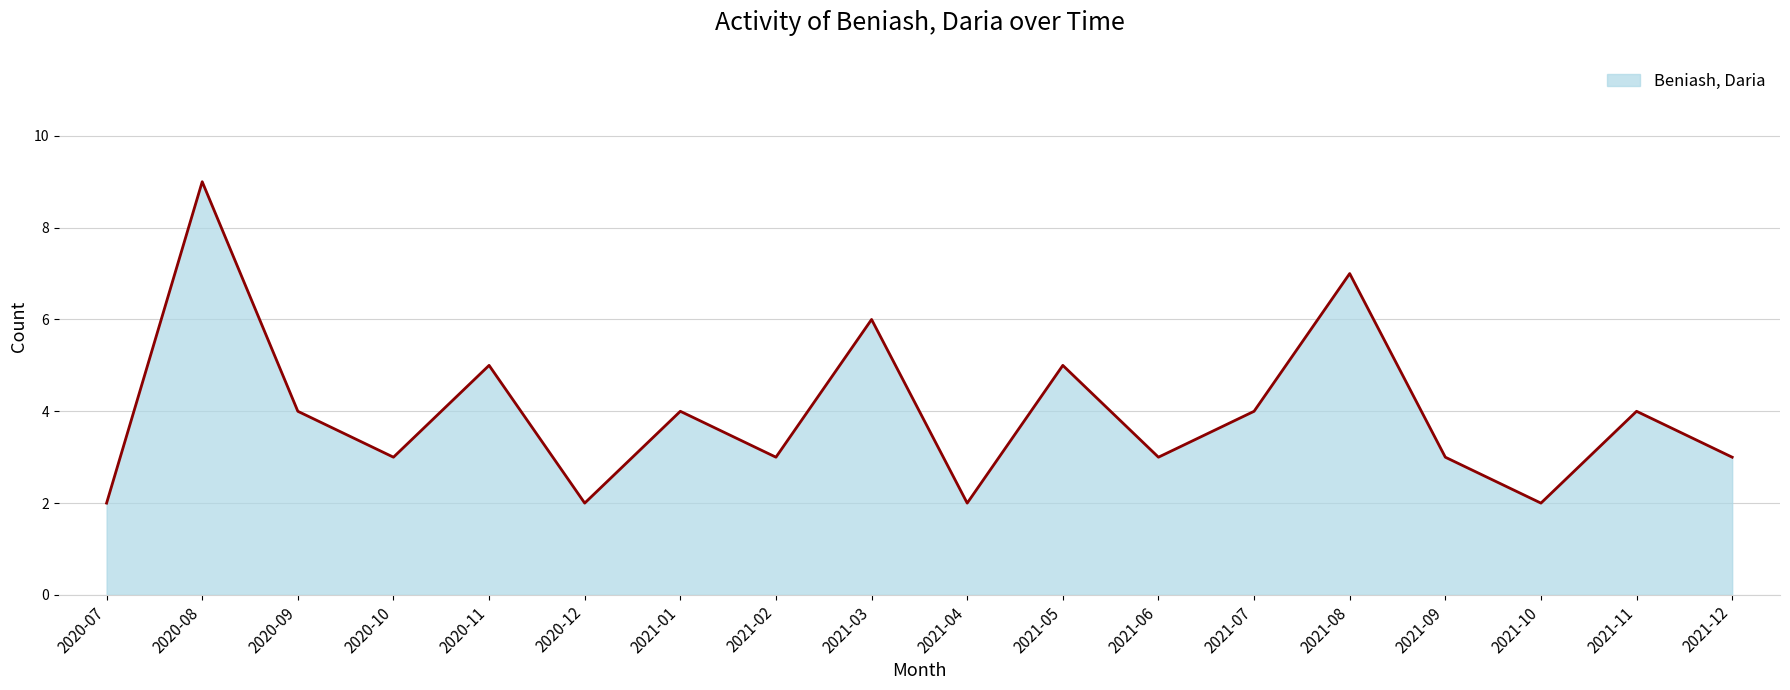

The chart shows a value of 10 at 2021-08. True or false?

False